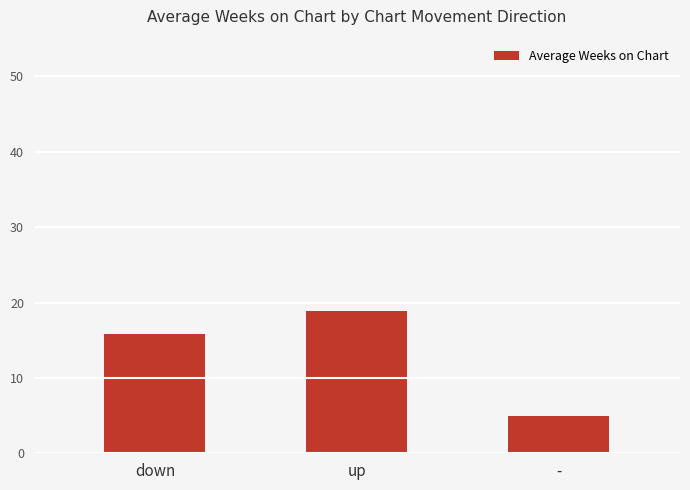

What is the sum of the values at - and down?

20.7